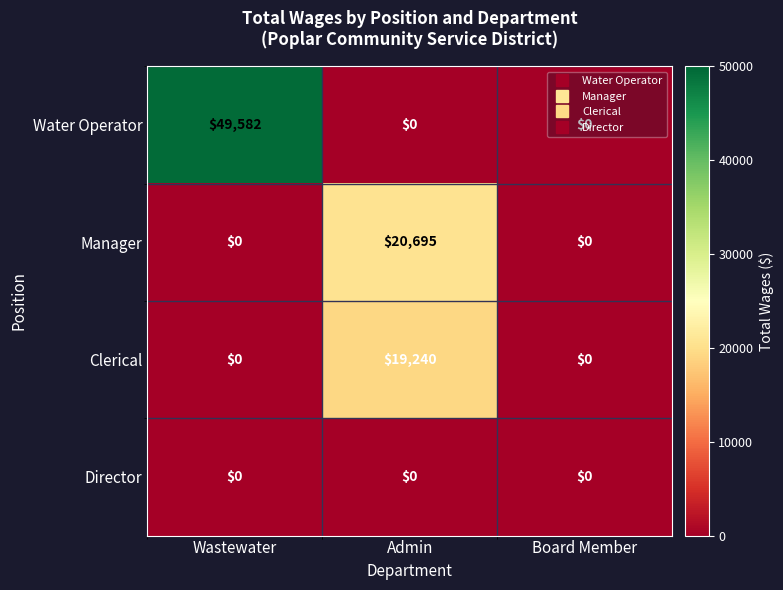

True or false: Director has a value of 0 at Board Member.

True